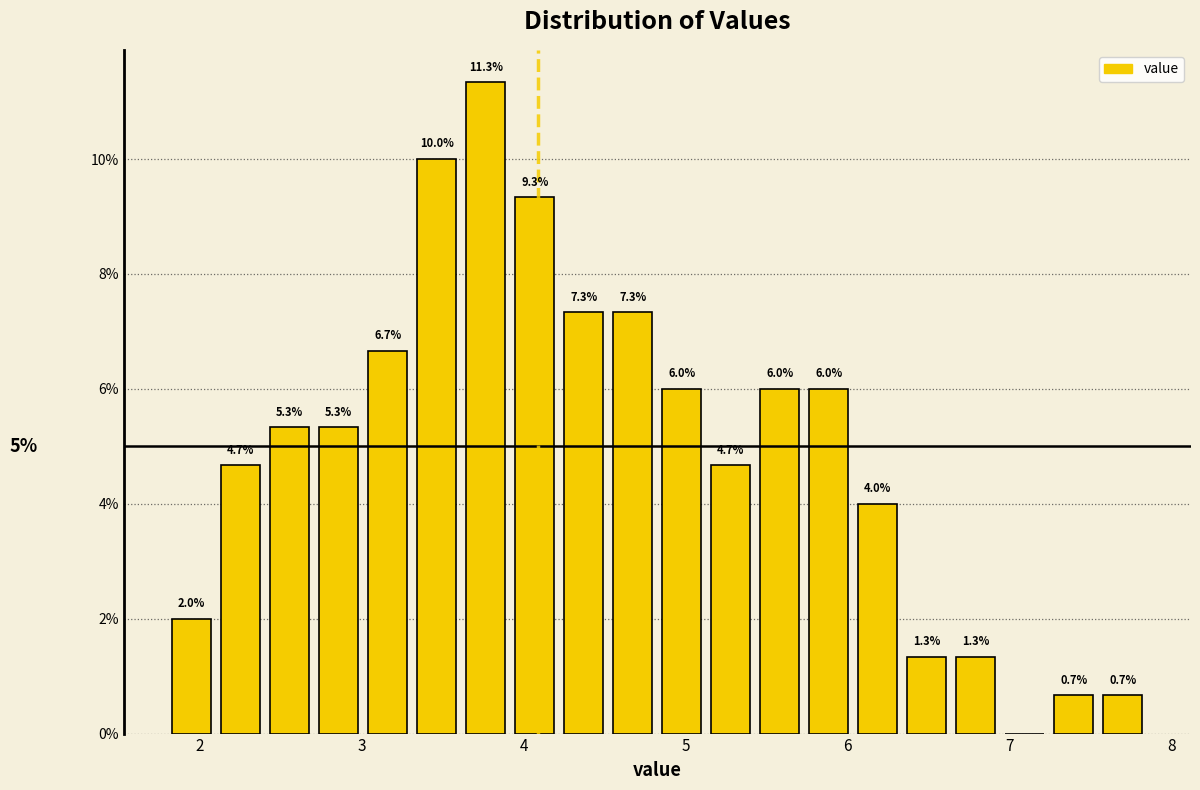

Read against the x-axis, roughly where is the centre of the tallest bar?

3.8